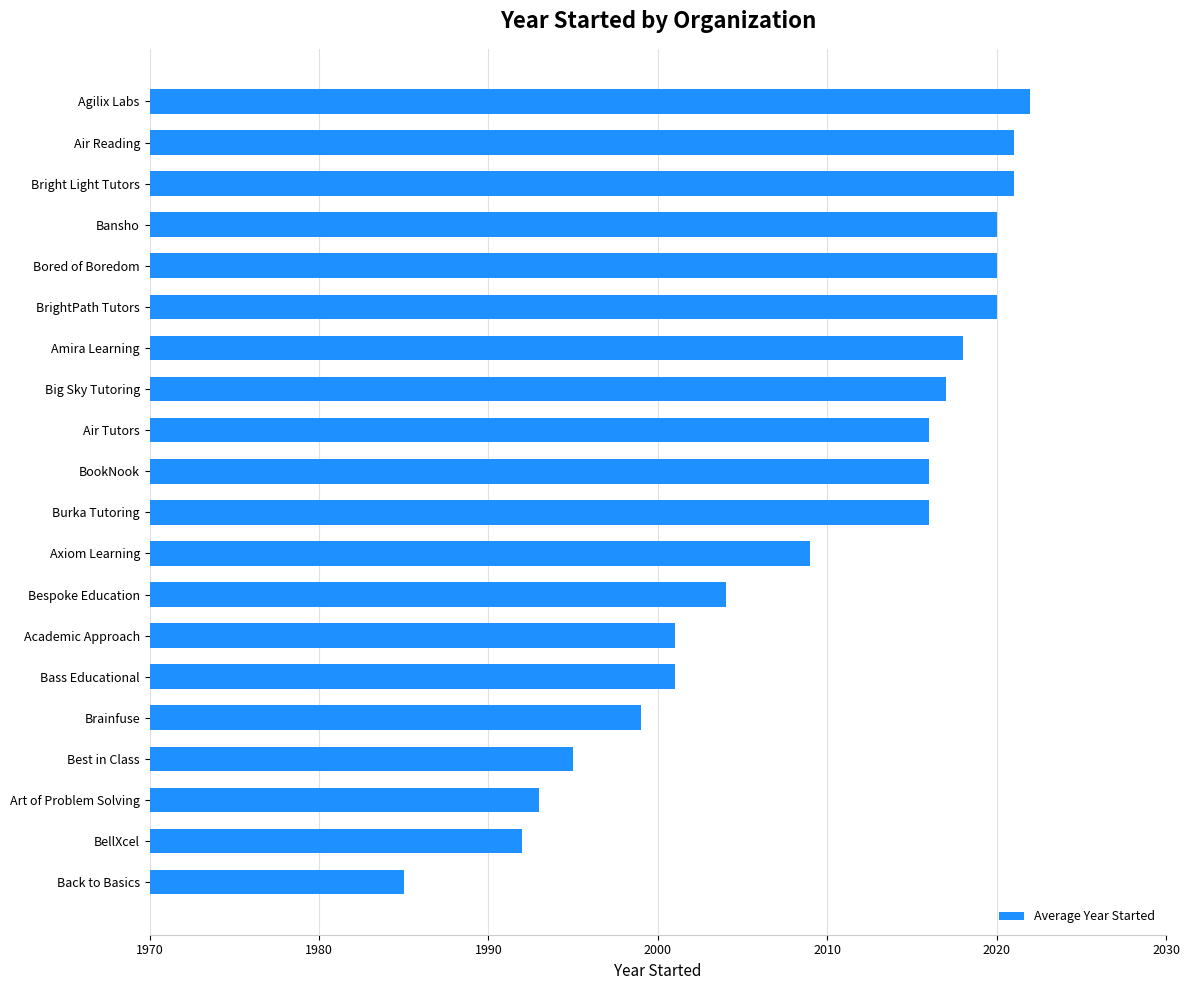

What is the greatest value displayed?

2022